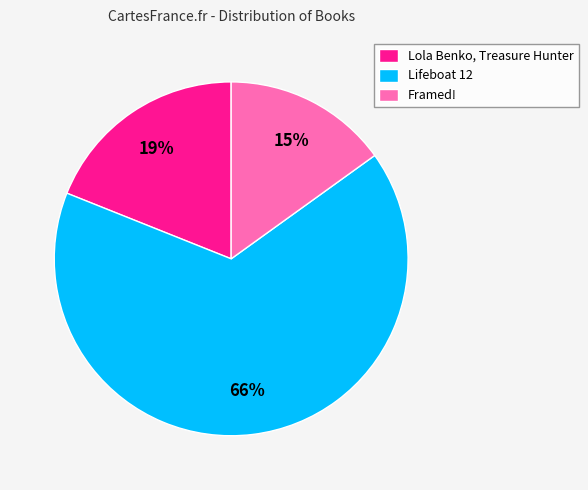

To the nearest percent, what percentage of the pie is Lola Benko, Treasure Hunter?

19%